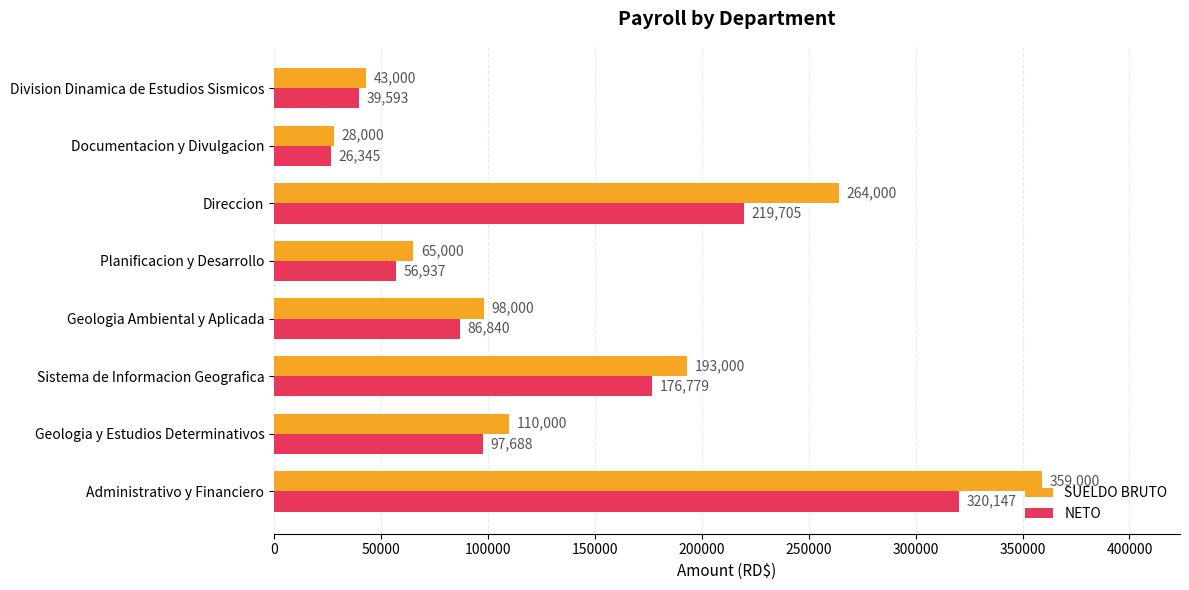

How many values in the NETO series are below 97687?

4